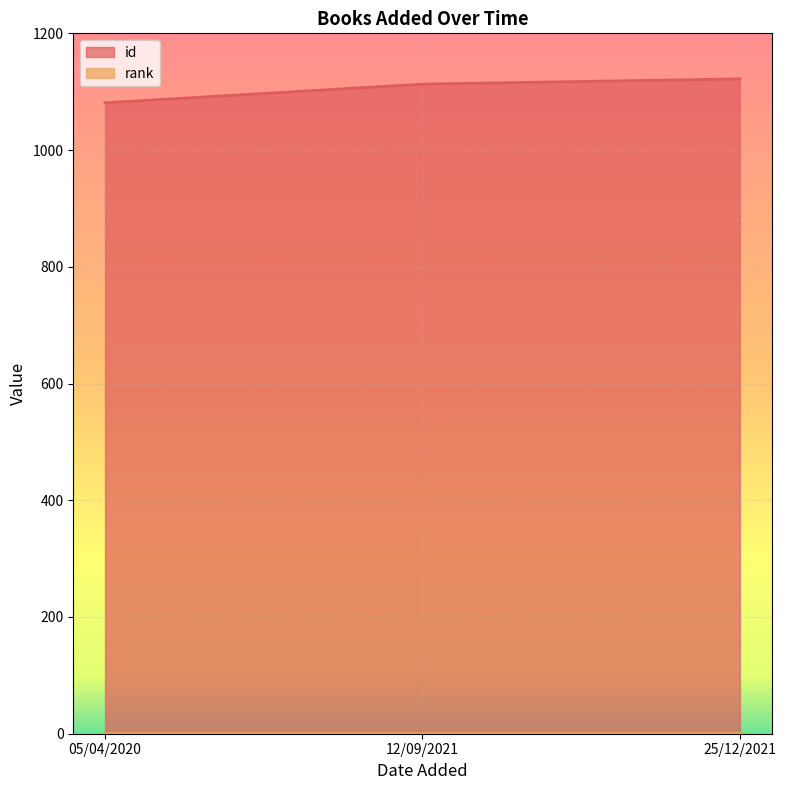

Rank the categories by value from highest to lowest.

25/12/2021, 12/09/2021, 05/04/2020